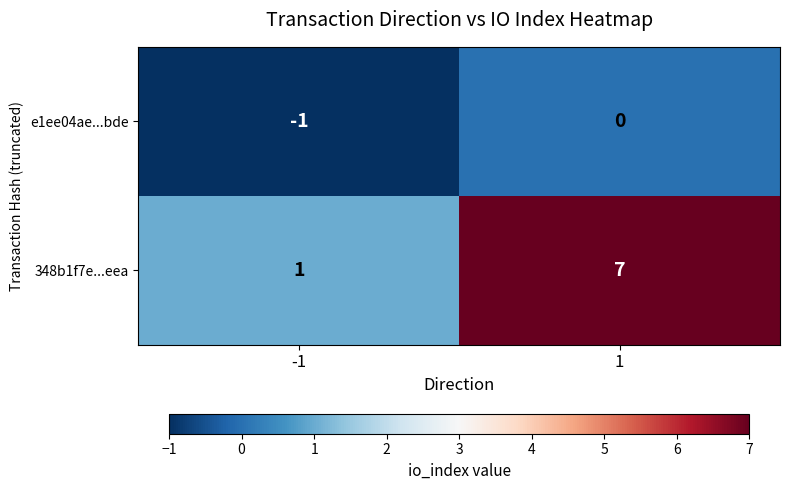

List the series in order of their overall mean, highest first.

348b1f7e...eea, e1ee04ae...bde